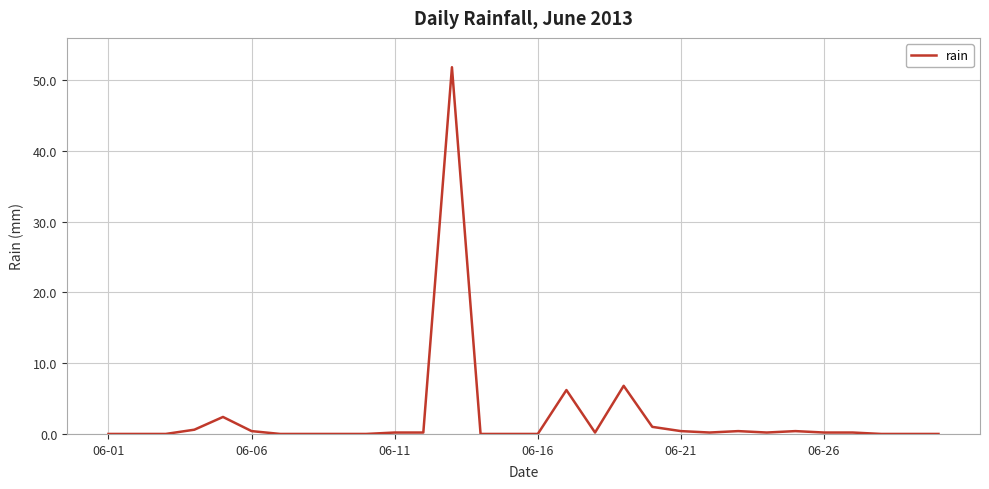

What is the greatest value displayed?

51.8